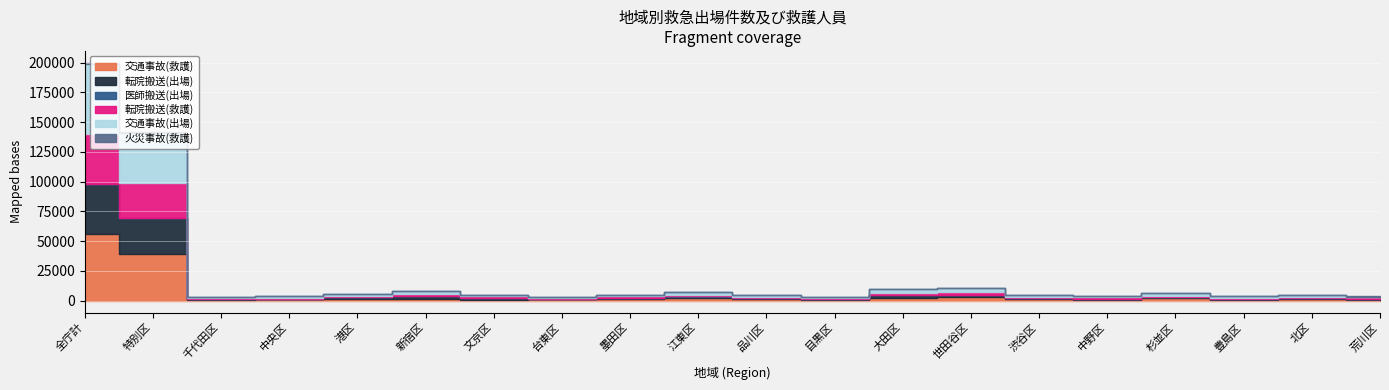

What is the average value of the 交通事故(出場) series?

6451